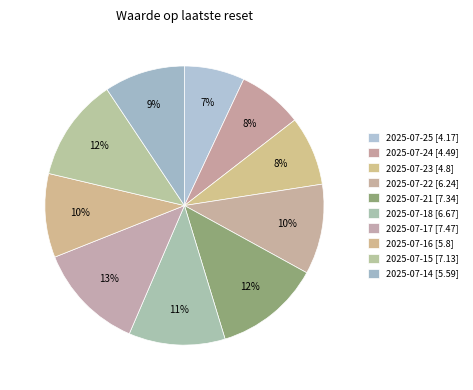

How many slices are in this pie chart?

10